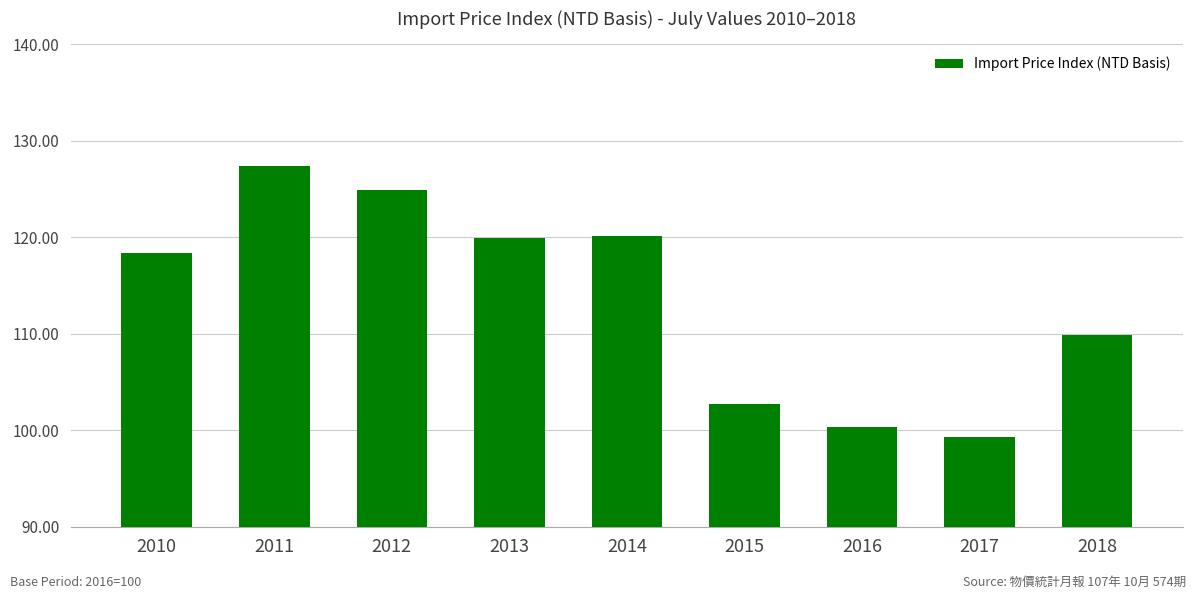

The value at 2018 is 109.8. True or false?

True